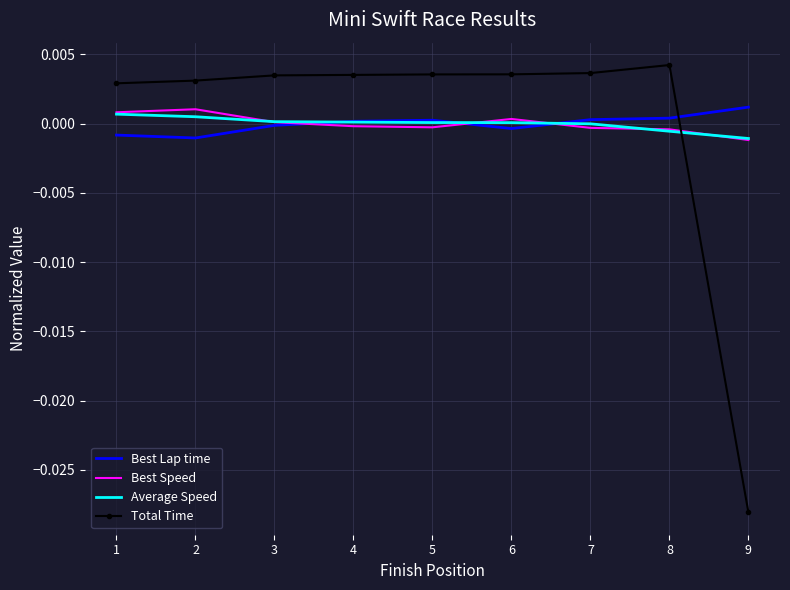

Which series has the widest spread of values?

Total Time